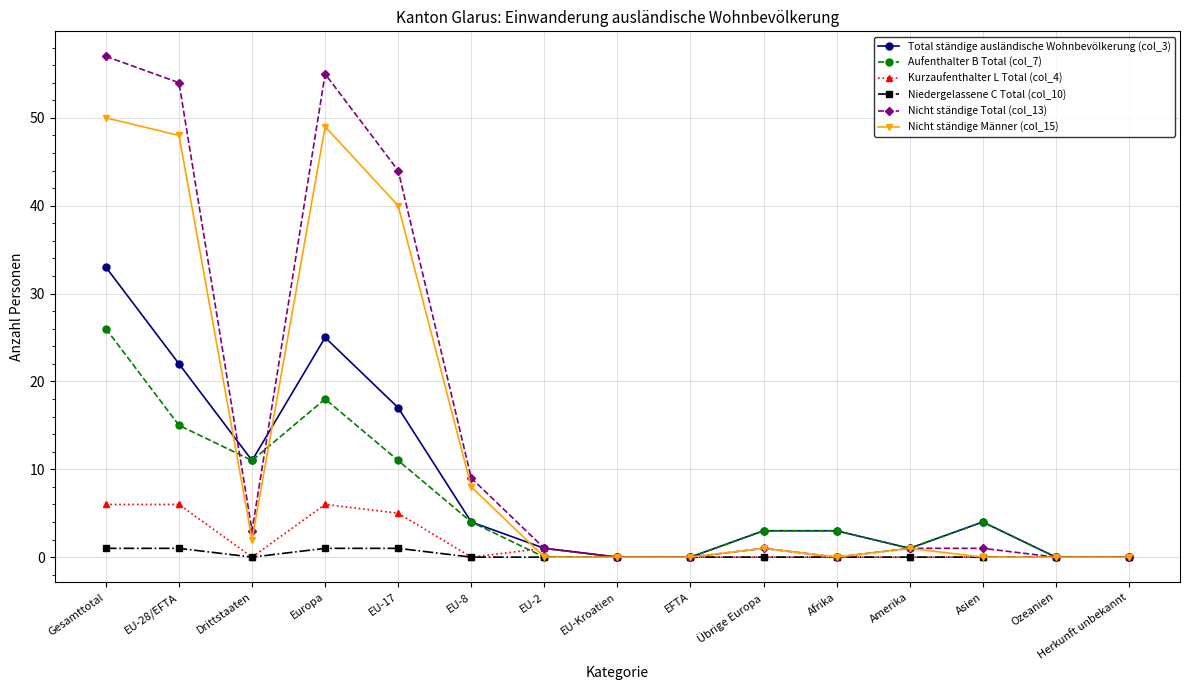

Rank the series by their maximum value, from highest to lowest.

Nicht ständige Total (col_13), Nicht ständige Männer (col_15), Total ständige ausländische Wohnbevölkerung (col_3), Aufenthalter B Total (col_7), Kurzaufenthalter L Total (col_4), Niedergelassene C Total (col_10)